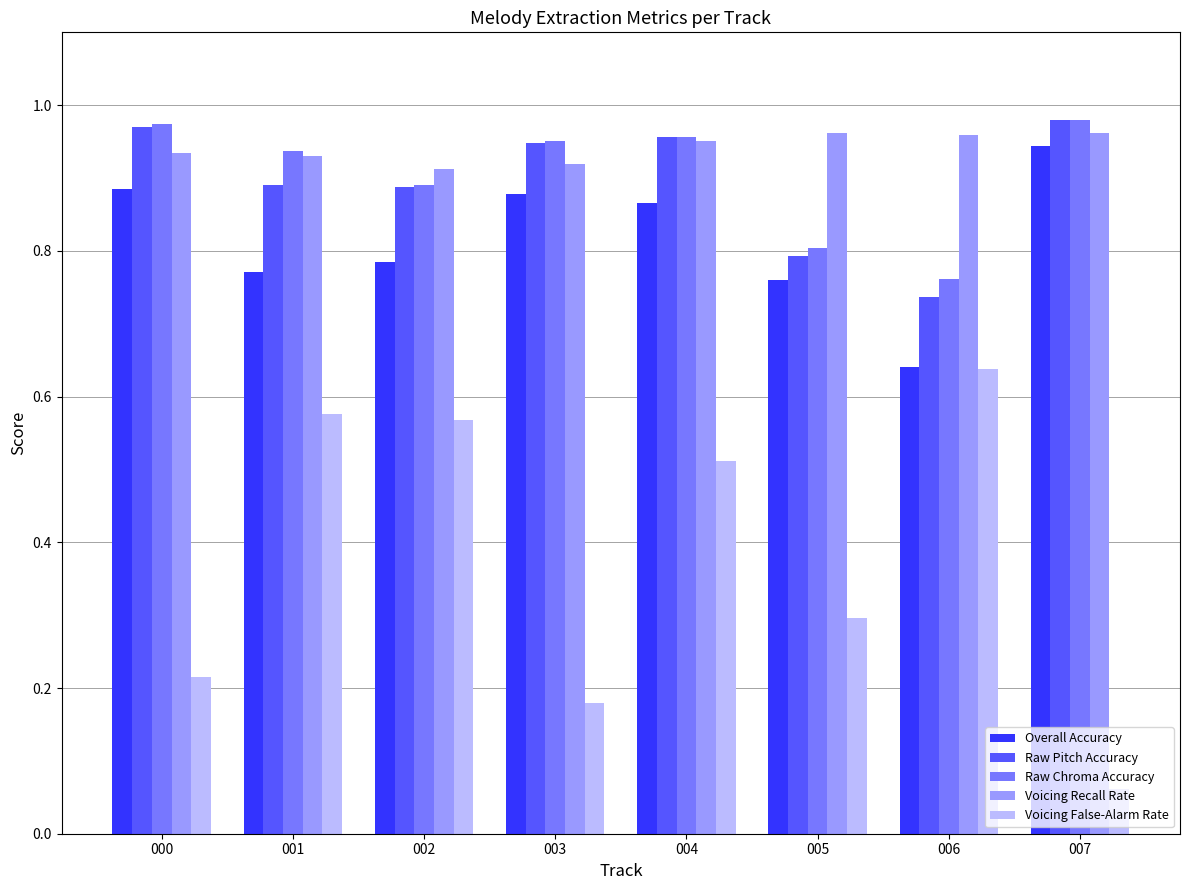

Which series has the largest total across all categories?

Voicing Recall Rate